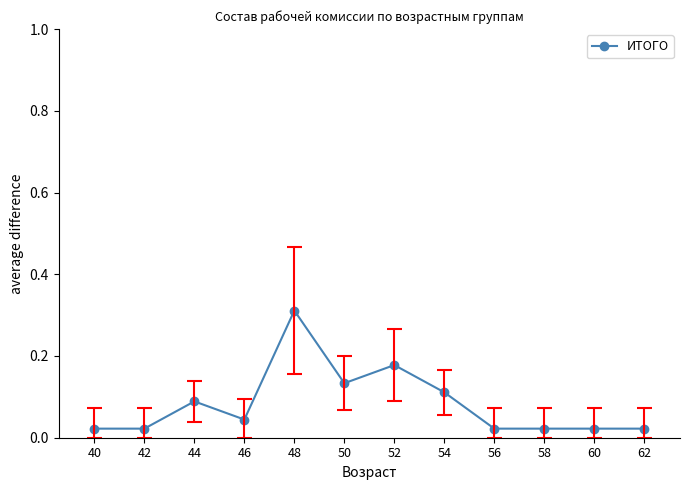

Reading left to right, list all the values displayed in this chart.

0.0	0.0	0.1	0.0	0.3	0.1	0.2	0.1	0.0	0.0	0.0	0.0